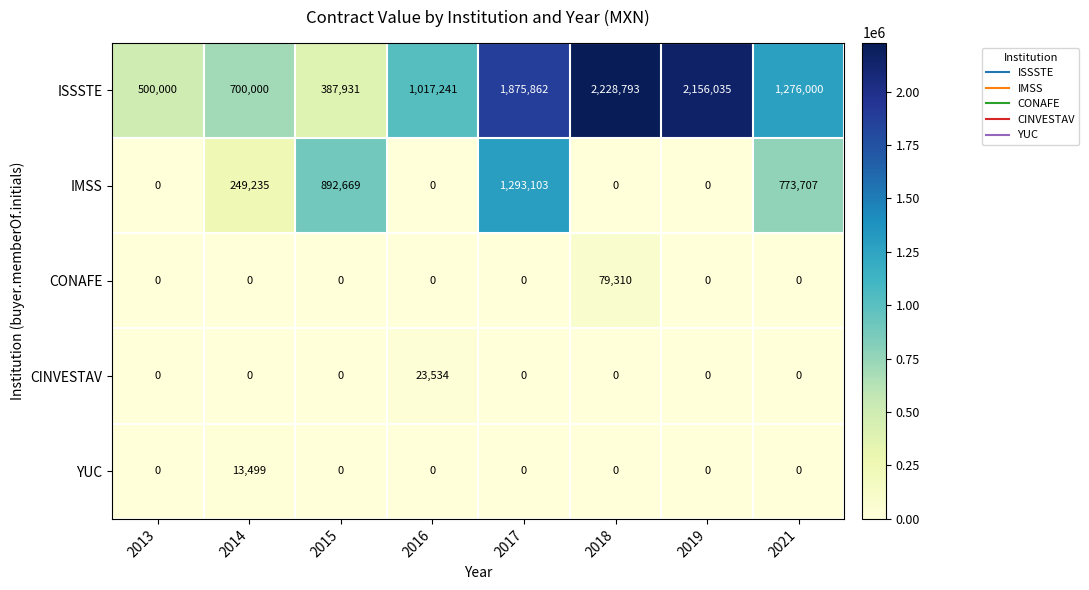

At which category is the sum across all series the highest?

2017